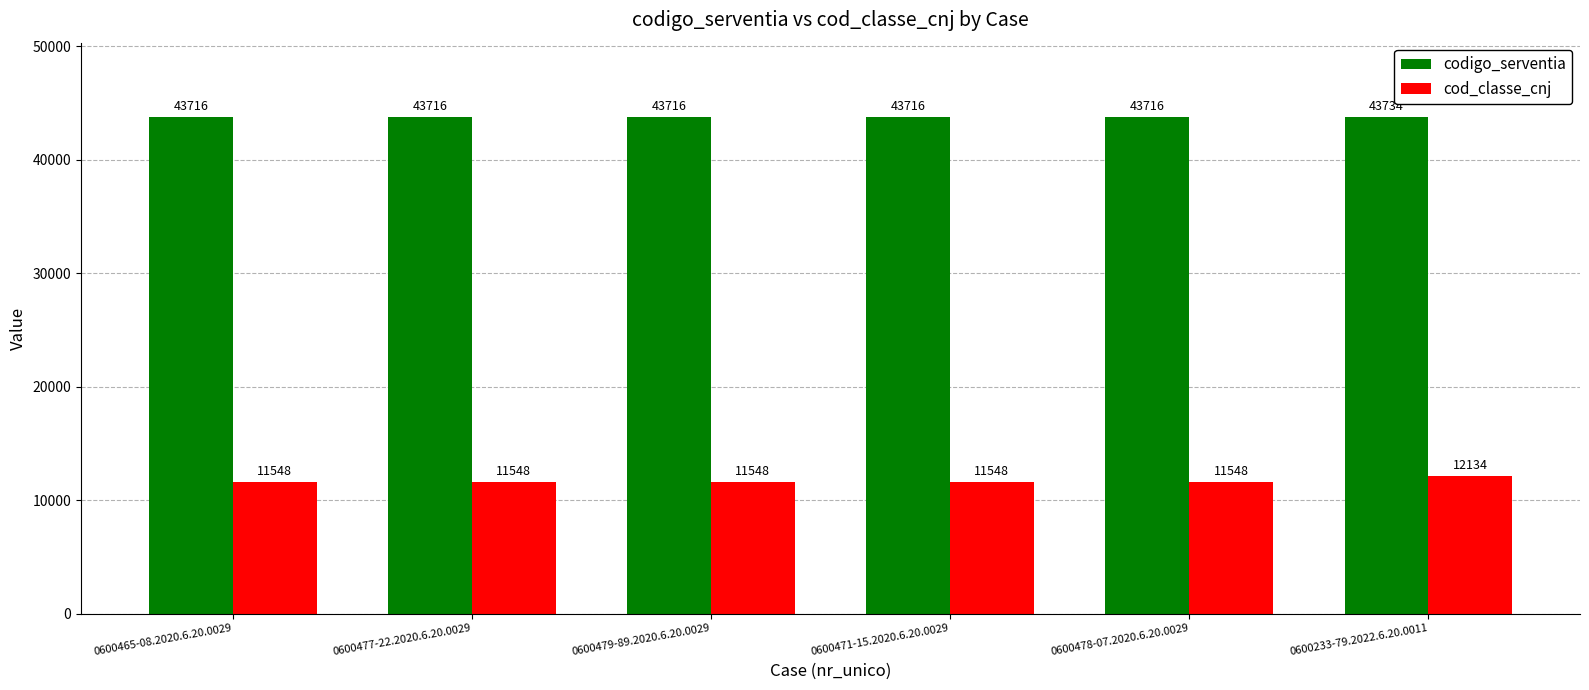

Rank the series by their maximum value, from highest to lowest.

codigo_serventia, cod_classe_cnj